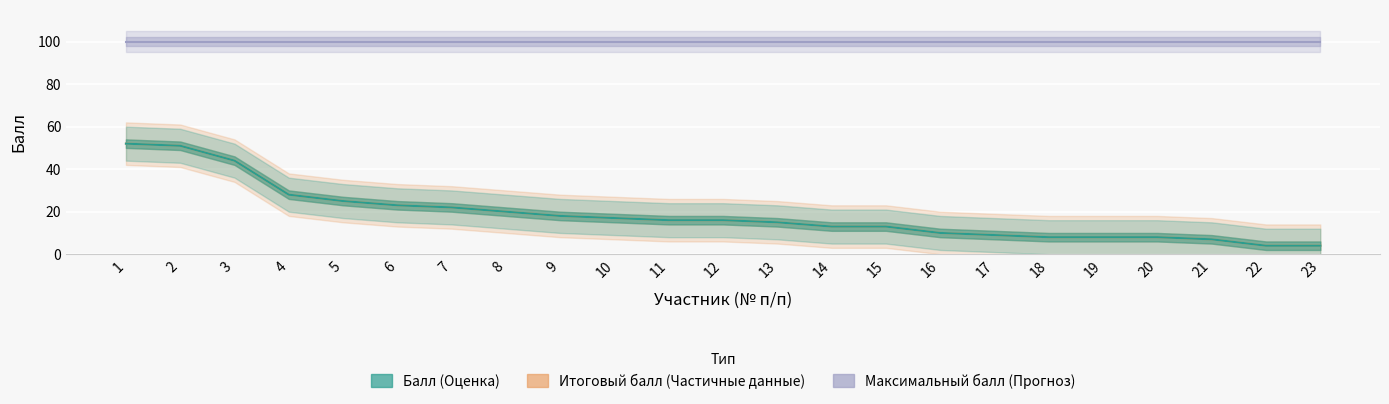

What is the spread (max minus min) of values at 23?

96